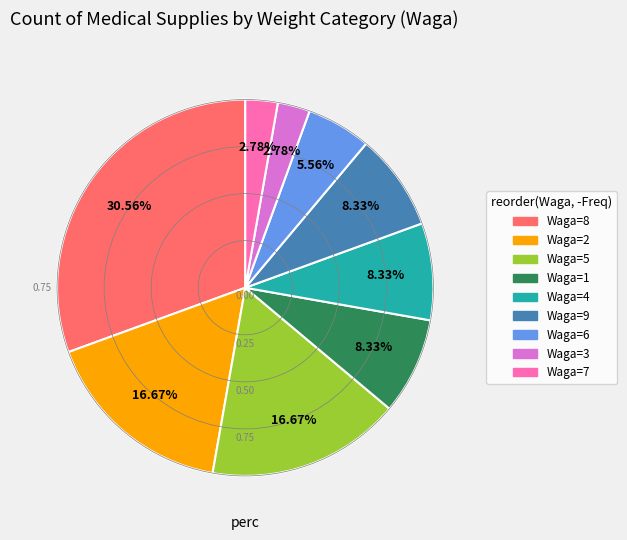

Is there a majority slice in this chart?

No